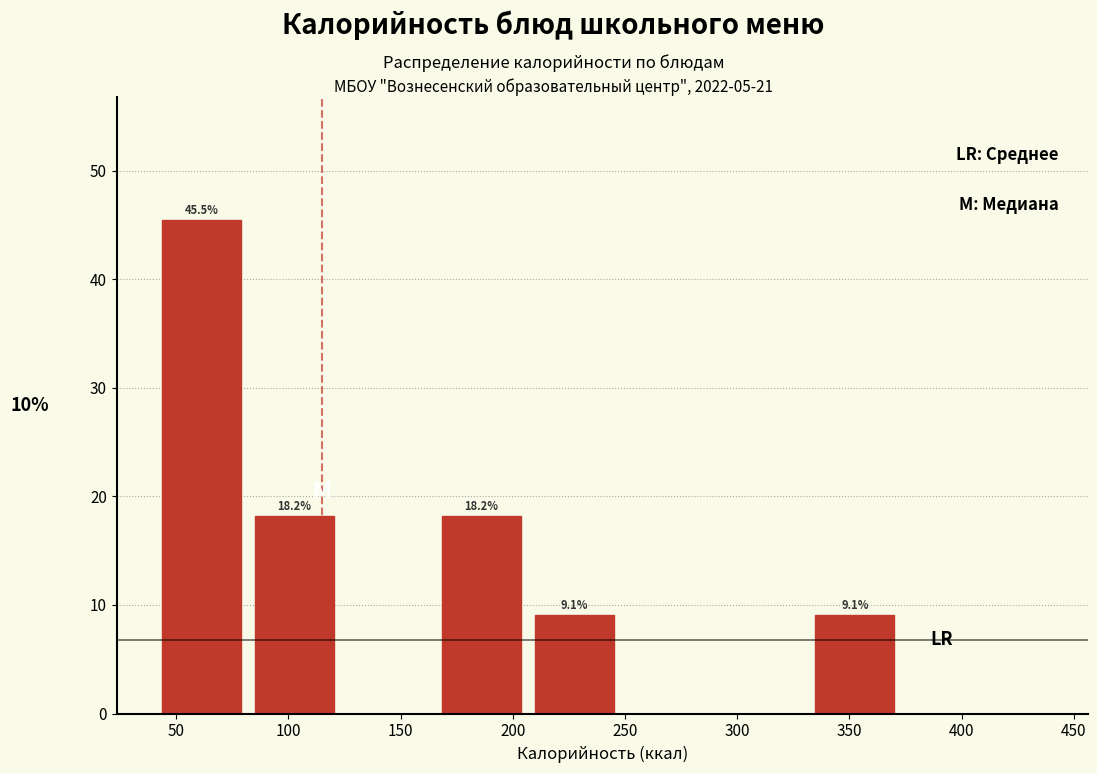

Over which range of the x-axis is the bar tallest?

45 to 85